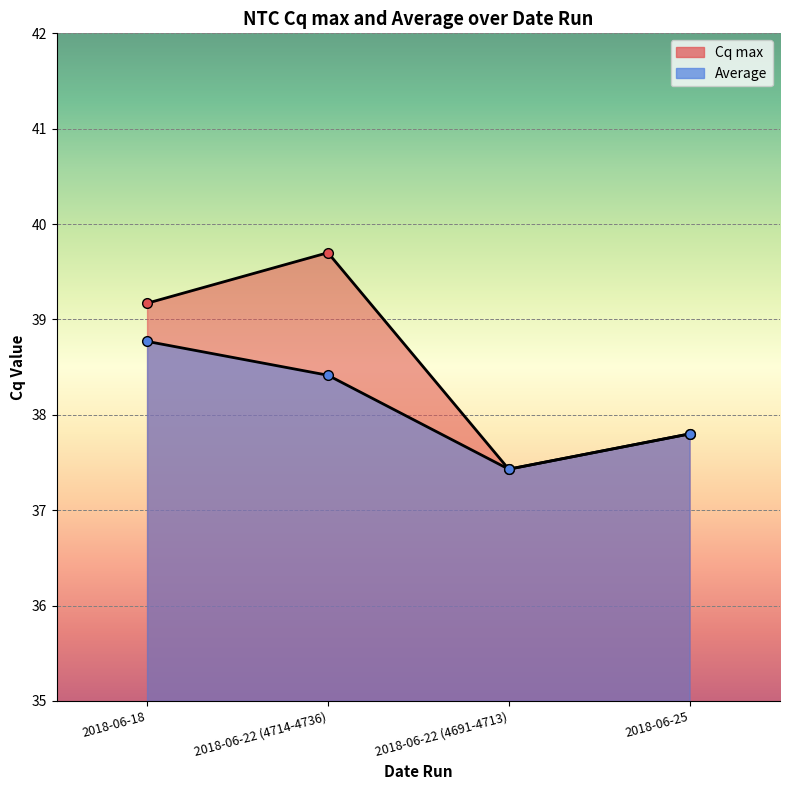

At which label does Average reach its minimum?

2018-06-22 (4691-4713)